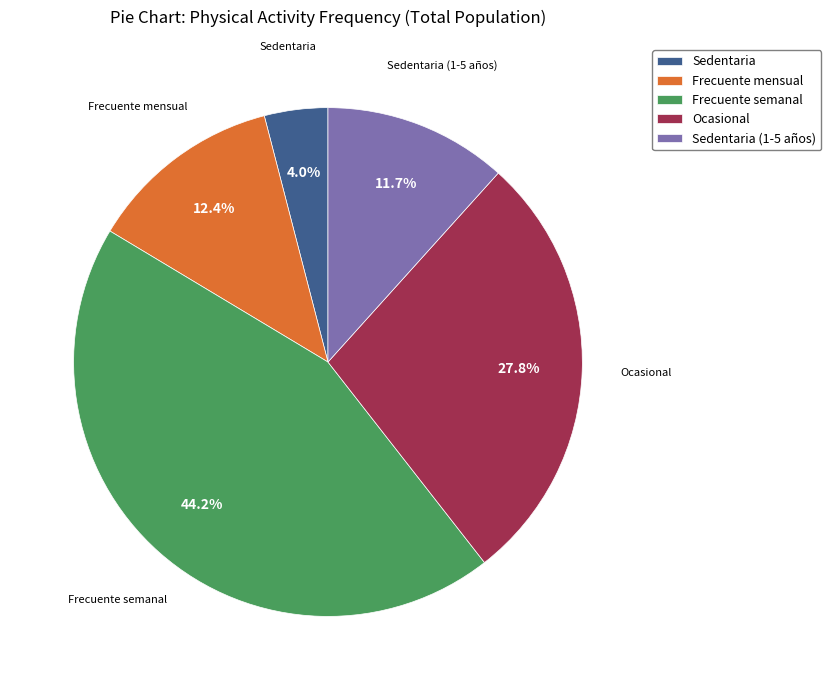

Is there any slice that represents more than half of the pie?

No